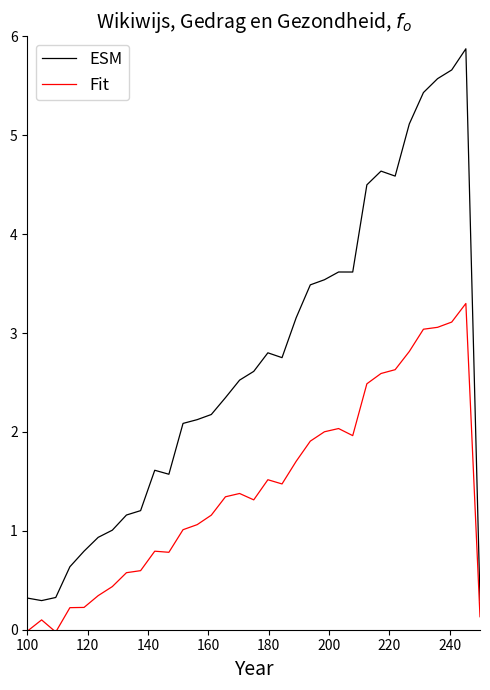

Which series has the largest range (max minus min)?

ESM